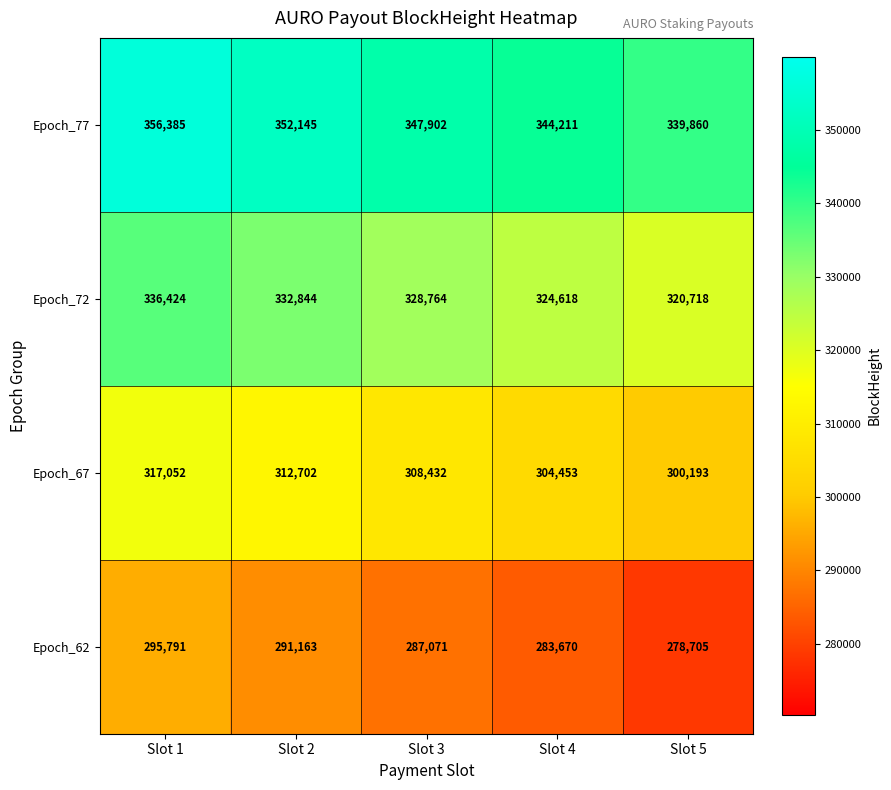

What is the average value of the Epoch_62 series?

287280